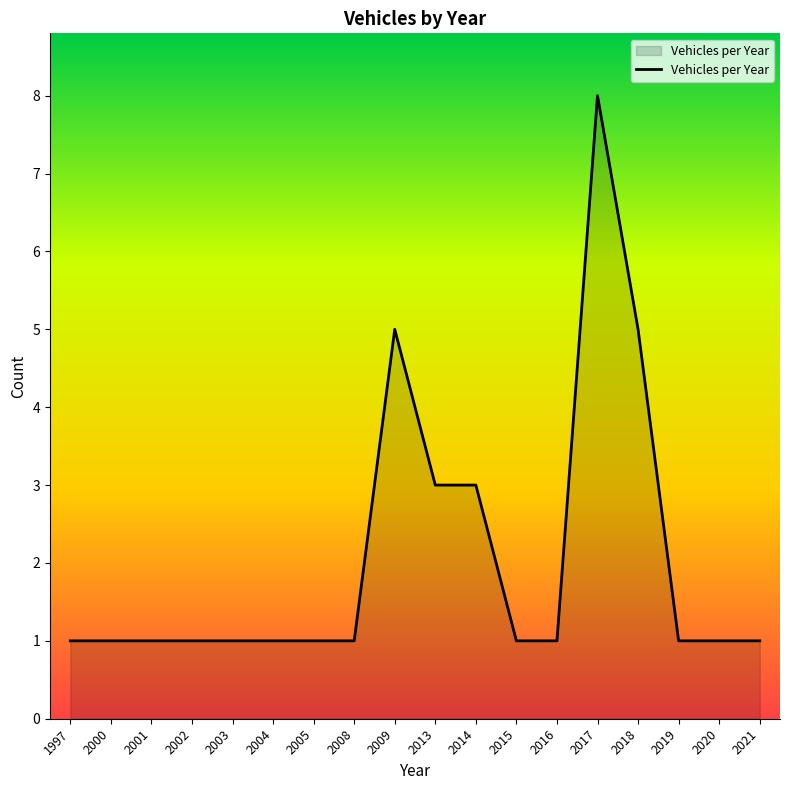

What is the change in value from 2009 to 2017?

+3